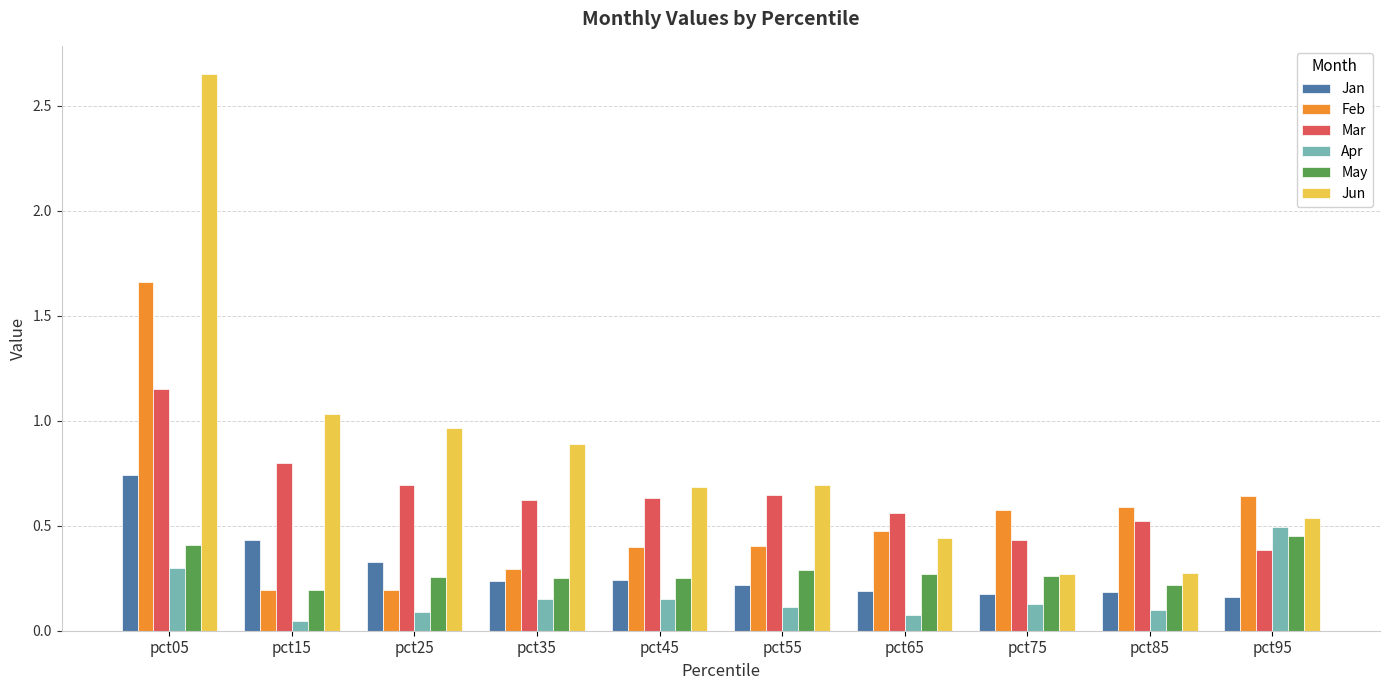

At which category does the chart reach its peak across all series?

pct05